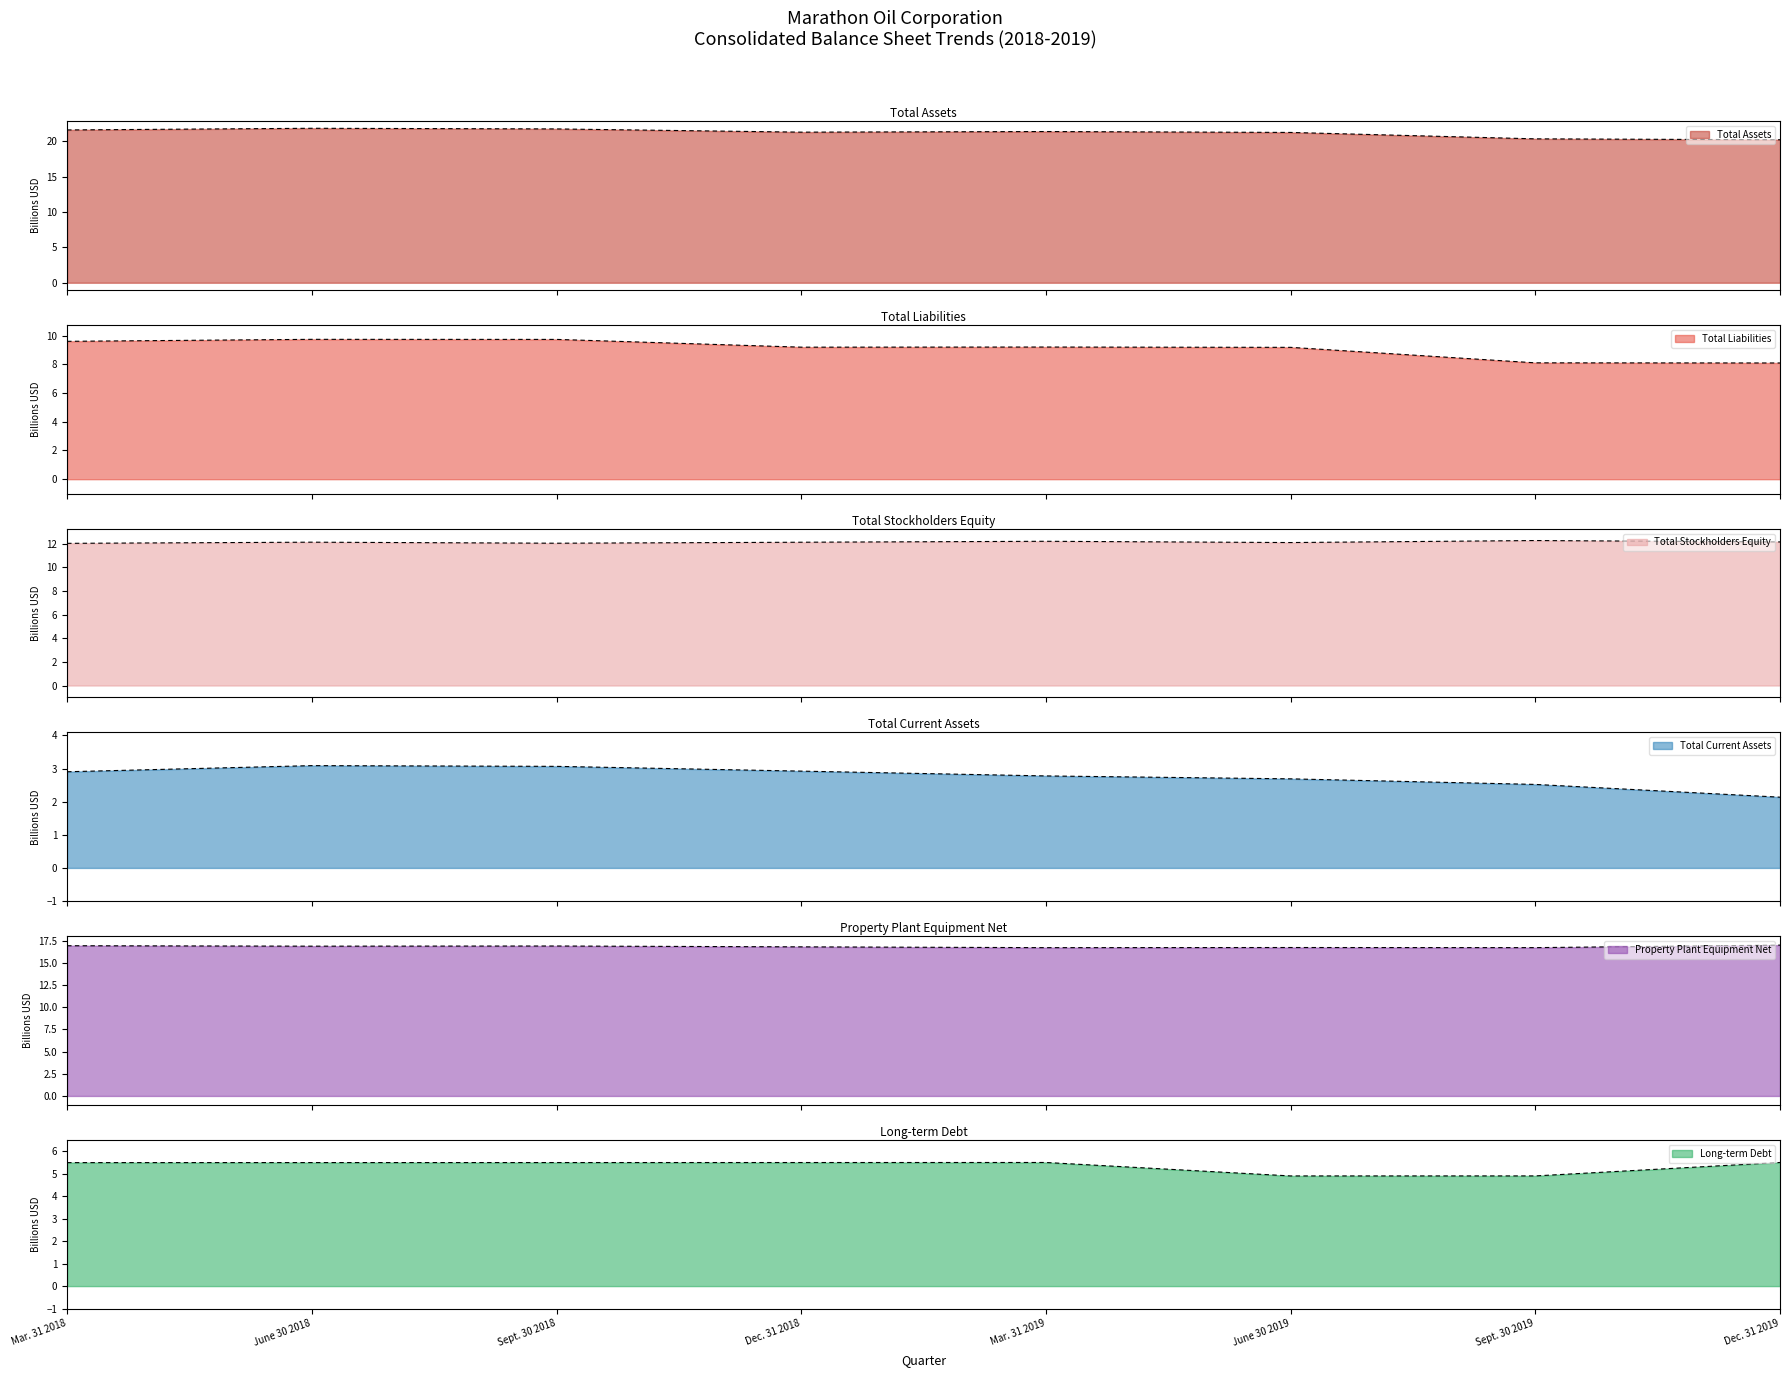

Where is Total Liabilities nearest to the value 8?

Dec. 31 2019